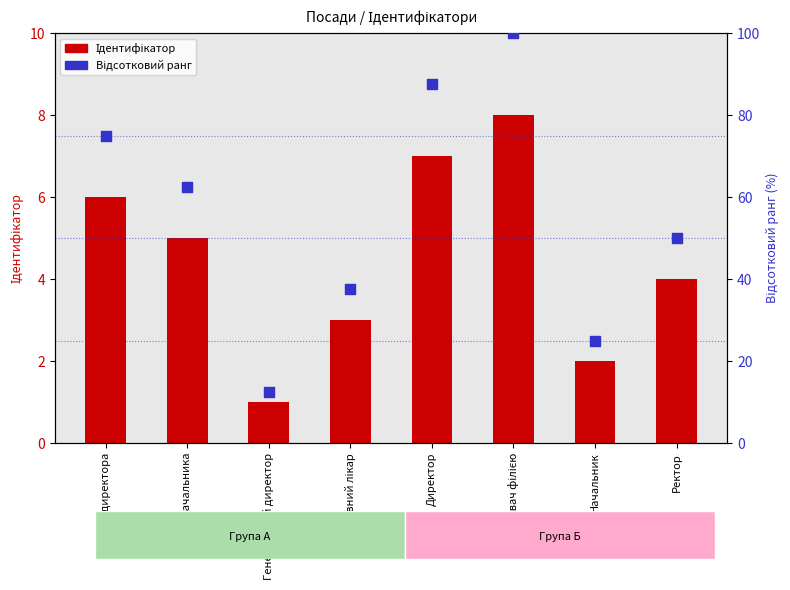

Which series has the widest spread of Y values?

Відсотковий ранг